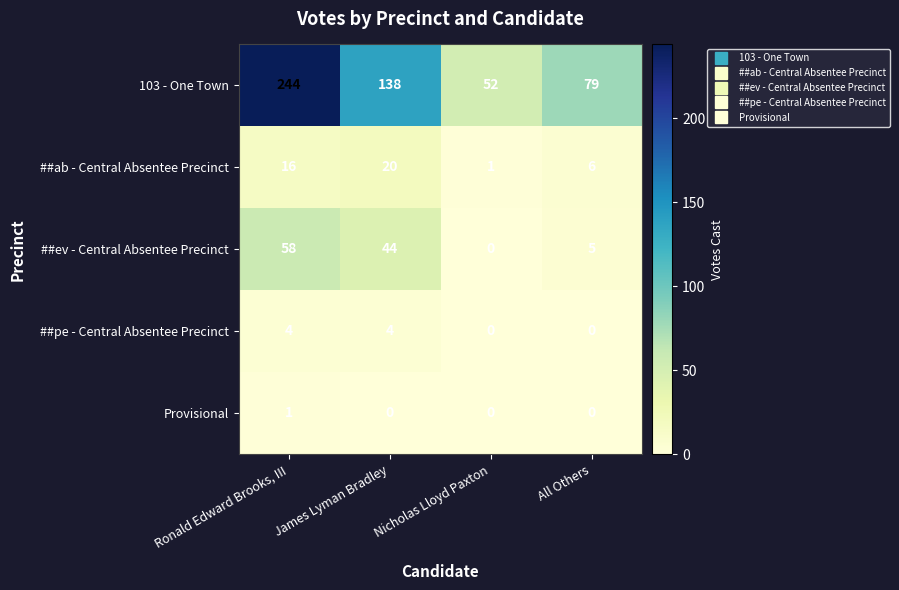

Reading left to right, what are all the values shown in this chart?

103 - One Town: 244	138	52	79
##ab - Central Absentee Precinct: 16	20	1	6
##ev - Central Absentee Precinct: 58	44	0	5
##pe - Central Absentee Precinct: 4	4	0	0
Provisional: 1	0	0	0